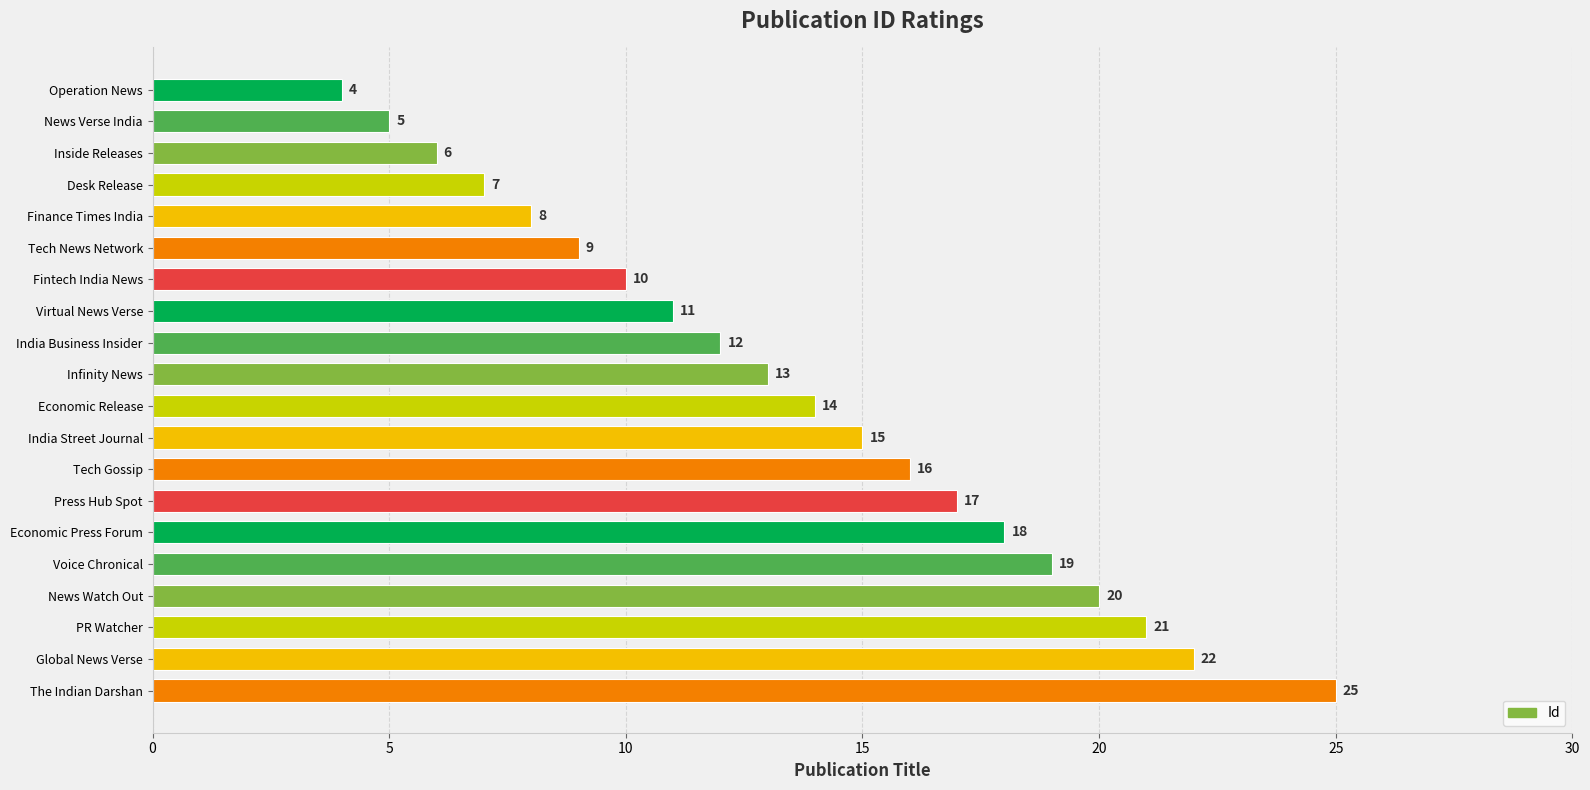

Is it true that the value at India Business Insider is 6?

False